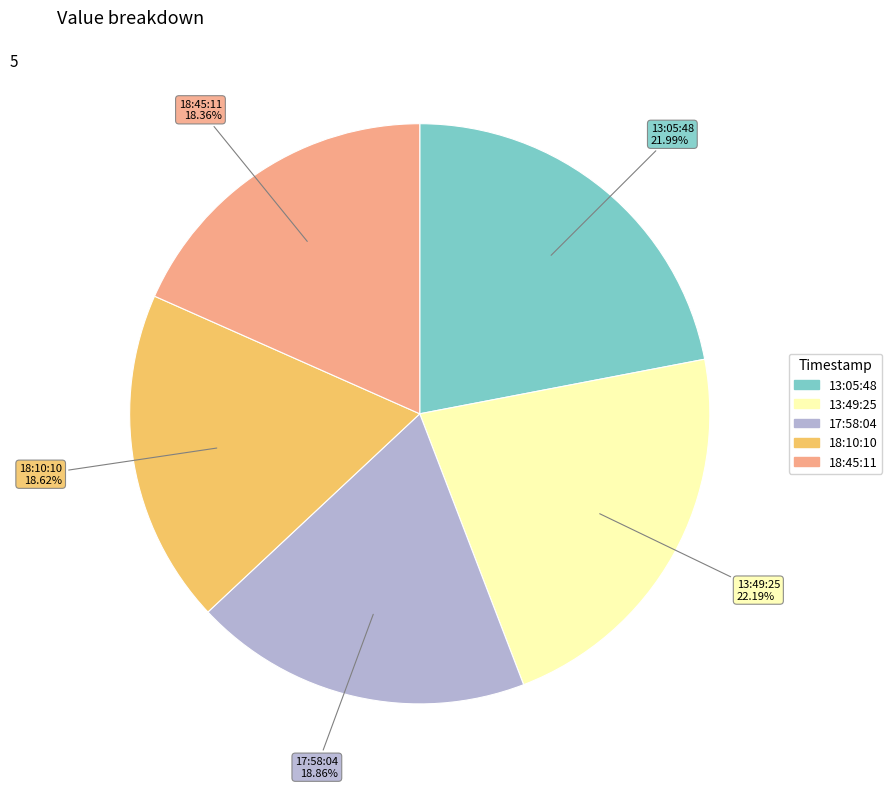

Is there a majority slice in this chart?

No